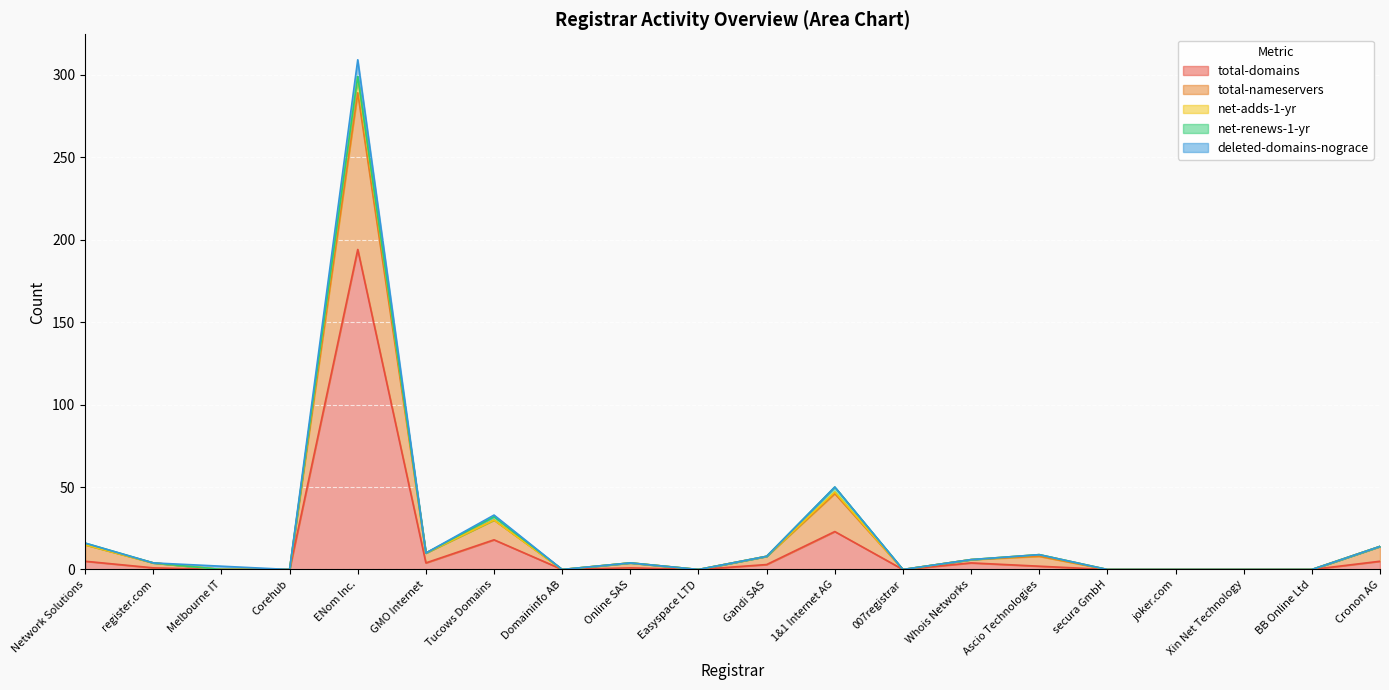

True or false: total-nameservers and net-adds-1-yr intersect in this chart.

False